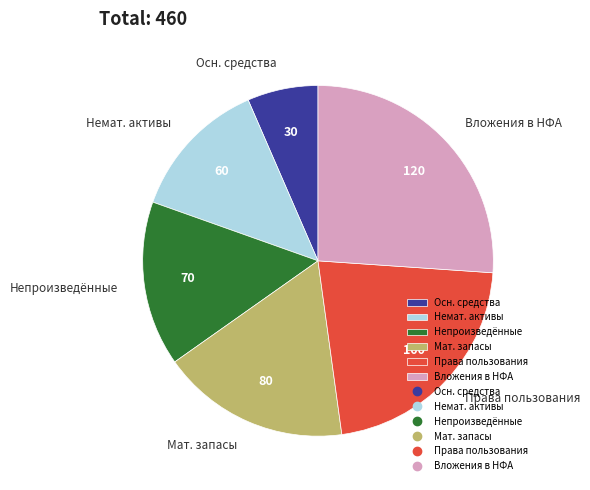

Which slice is the smallest?

Осн. средства